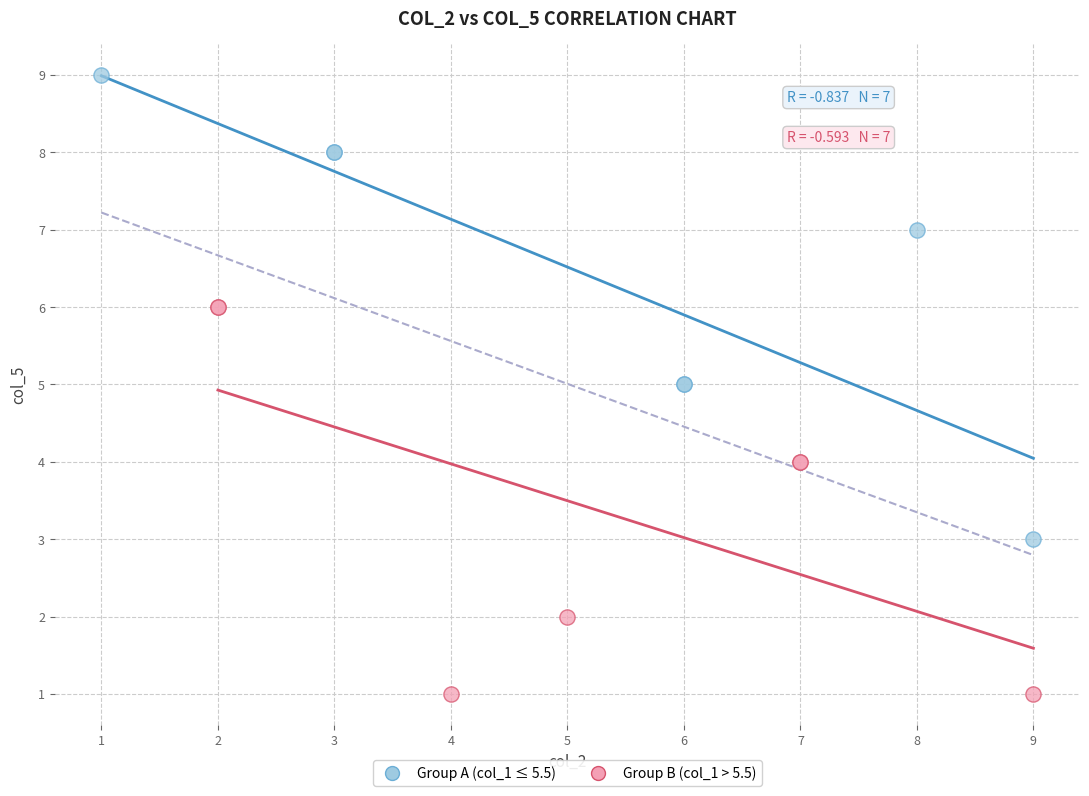

Which series contains the highest Y value?

Group A (col_1 ≤ 5.5)